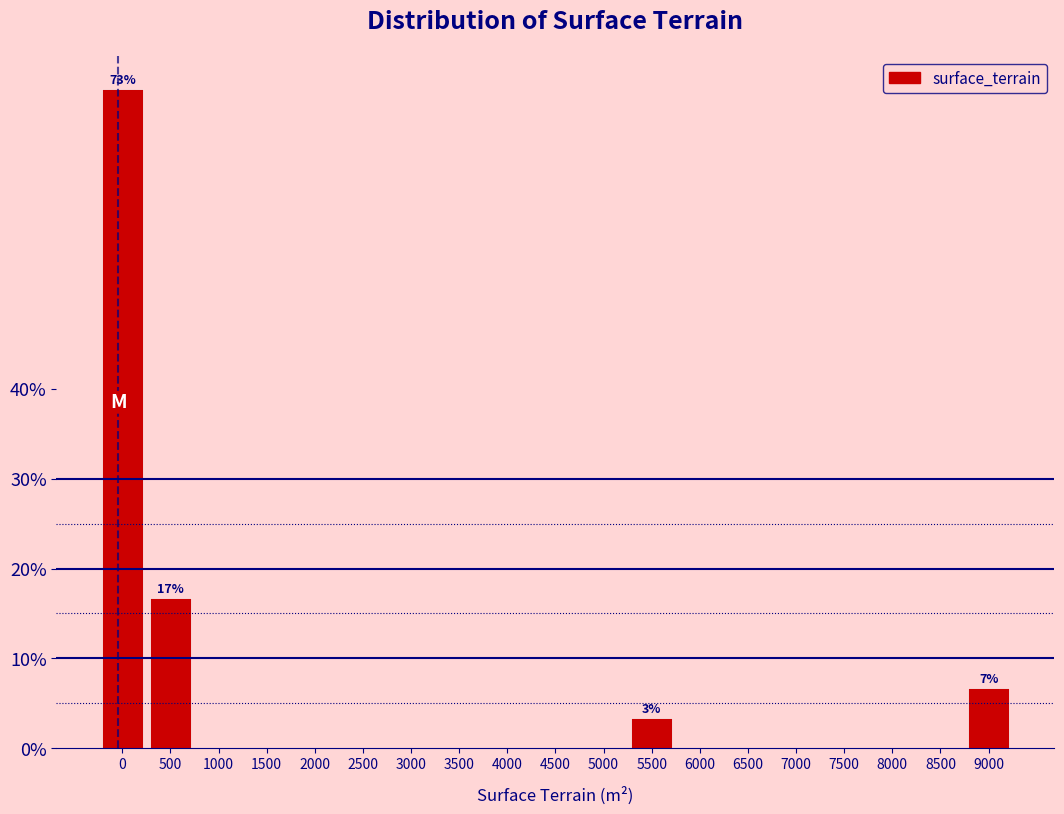

Reading left to right, transcribe all the data shown in this chart.

0=73.3	500=16.7	1000=0.0	1500=0.0	2000=0.0	2500=0.0	3000=0.0	3500=0.0	4000=0.0	4500=0.0	5000=0.0	5500=3.3	6000=0.0	6500=0.0	7000=0.0	7500=0.0	8000=0.0	8500=0.0	9000=6.7